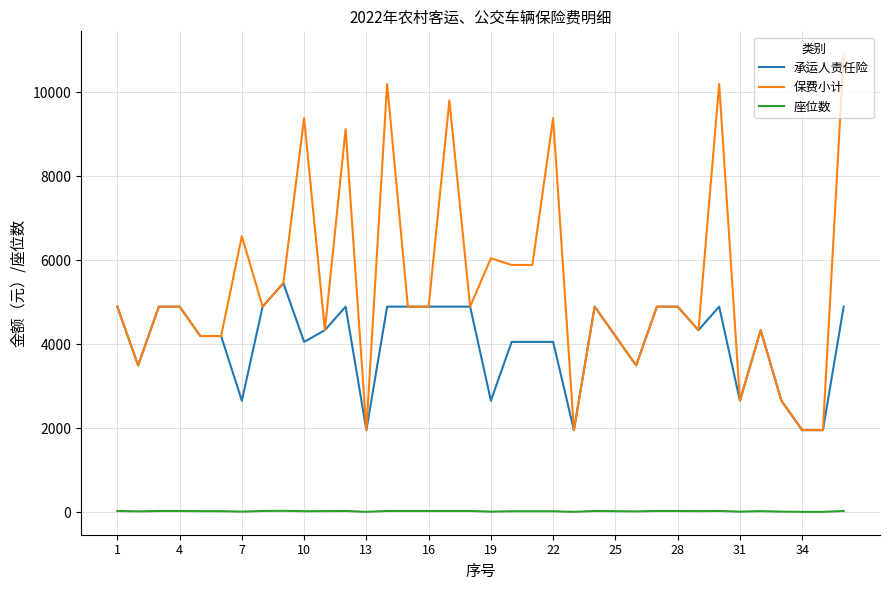

What is the sum of all 承运人责任险 values?

146300.0